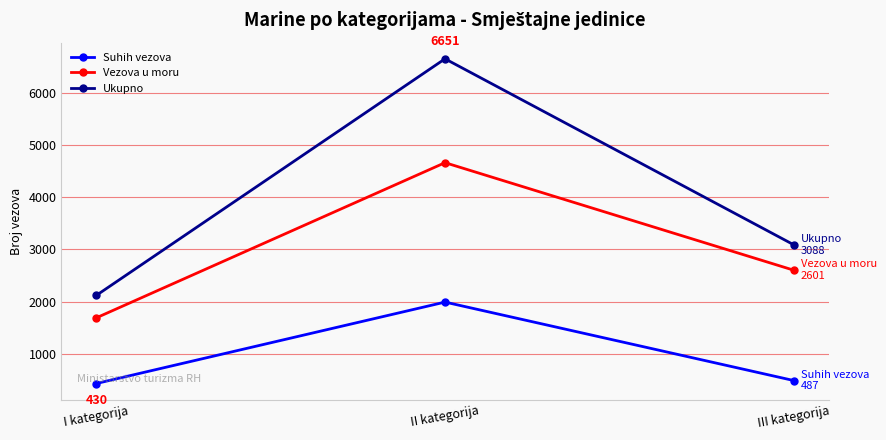

True or false: Suhih vezova has a value of 430 at I kategorija.

True